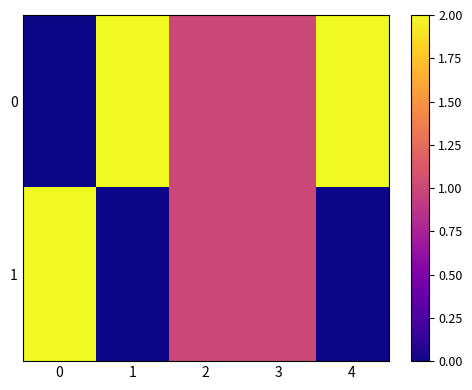

Reading left to right, extract all data points from this chart.

0: 0=0	1=2	2=1	3=1	4=2
1: 0=2	1=0	2=1	3=1	4=0